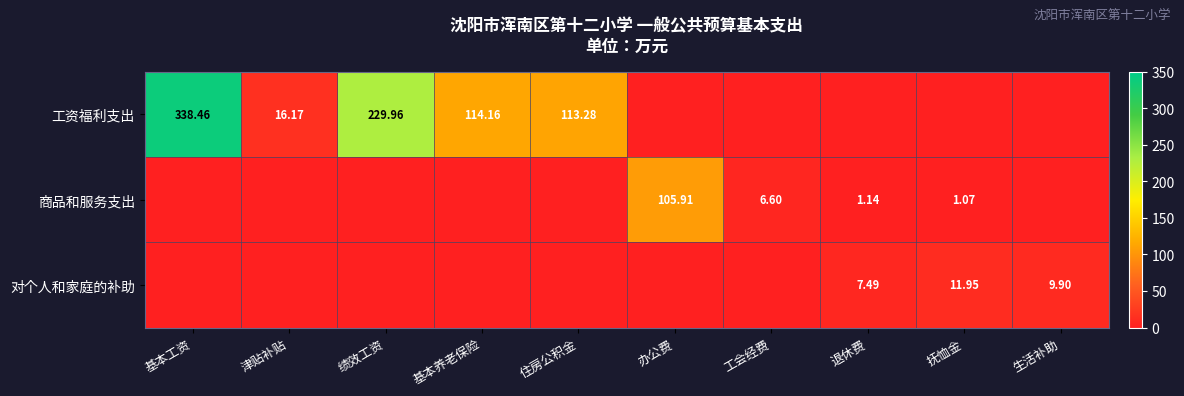

Rank the series at 津贴补贴 from lowest to highest value.

商品和服务支出, 对个人和家庭的补助, 工资福利支出